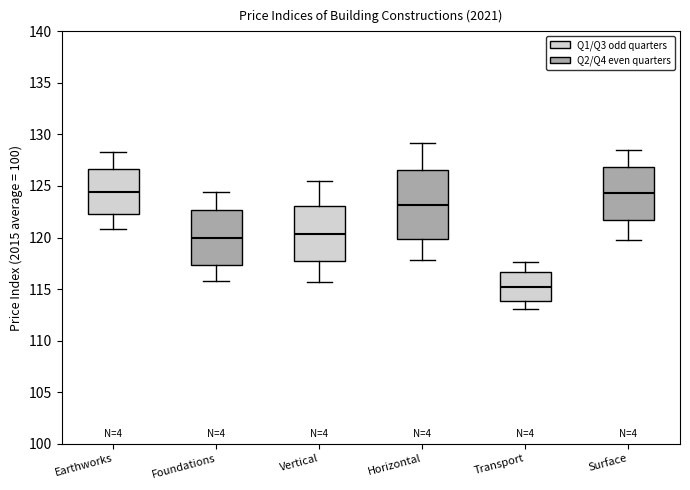

Comparing the boxes themselves (not the whiskers), which one is the tallest?

Horizontal